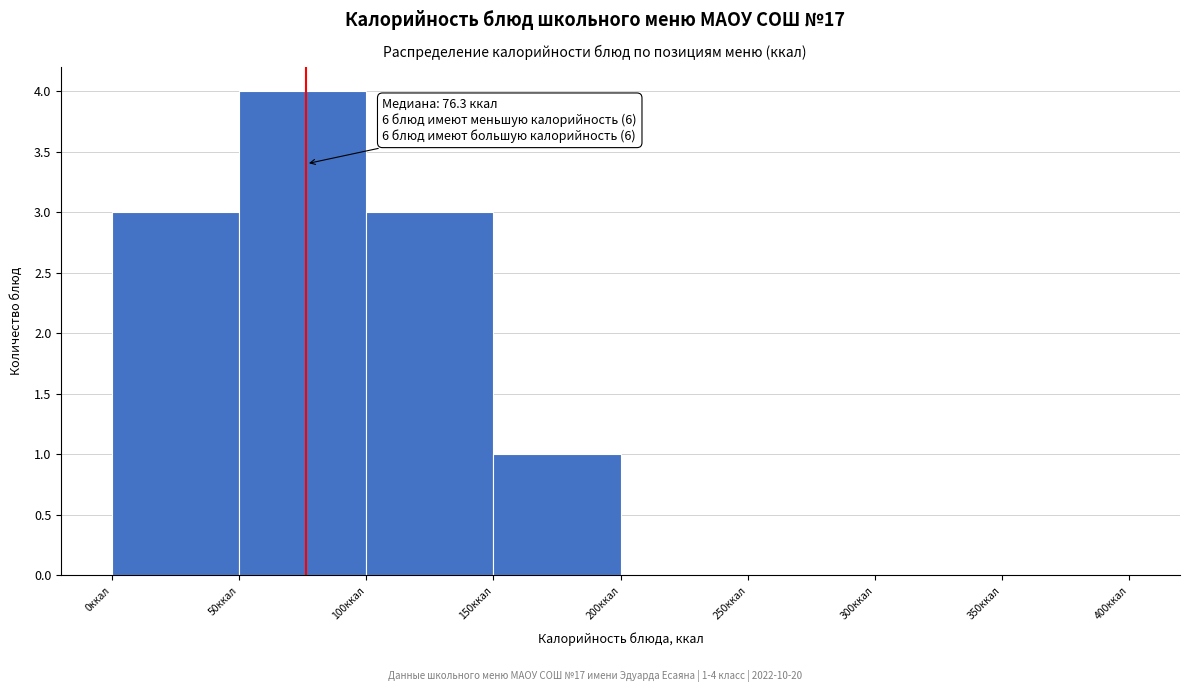

Which range on the x-axis has the tallest bar?

50 to 100